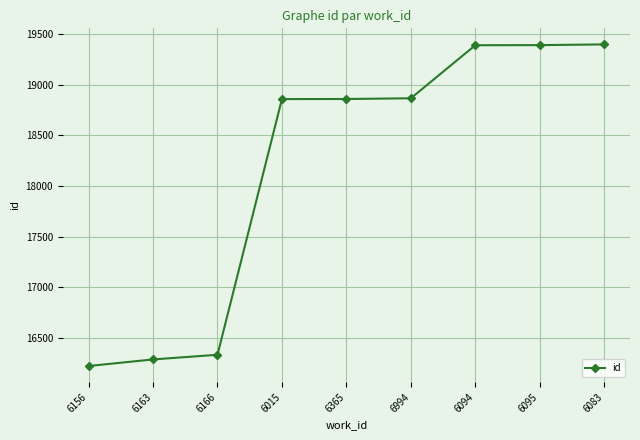

The value at 6163 is 16287. True or false?

True